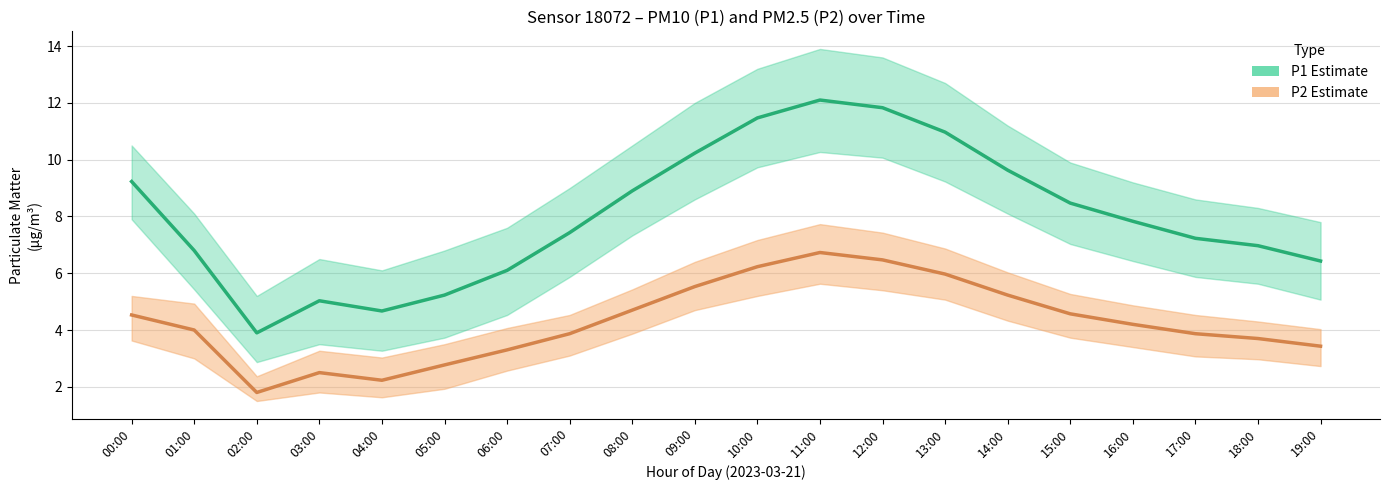

Where is the first local maximum for P2 (PM2.5)?

03:00